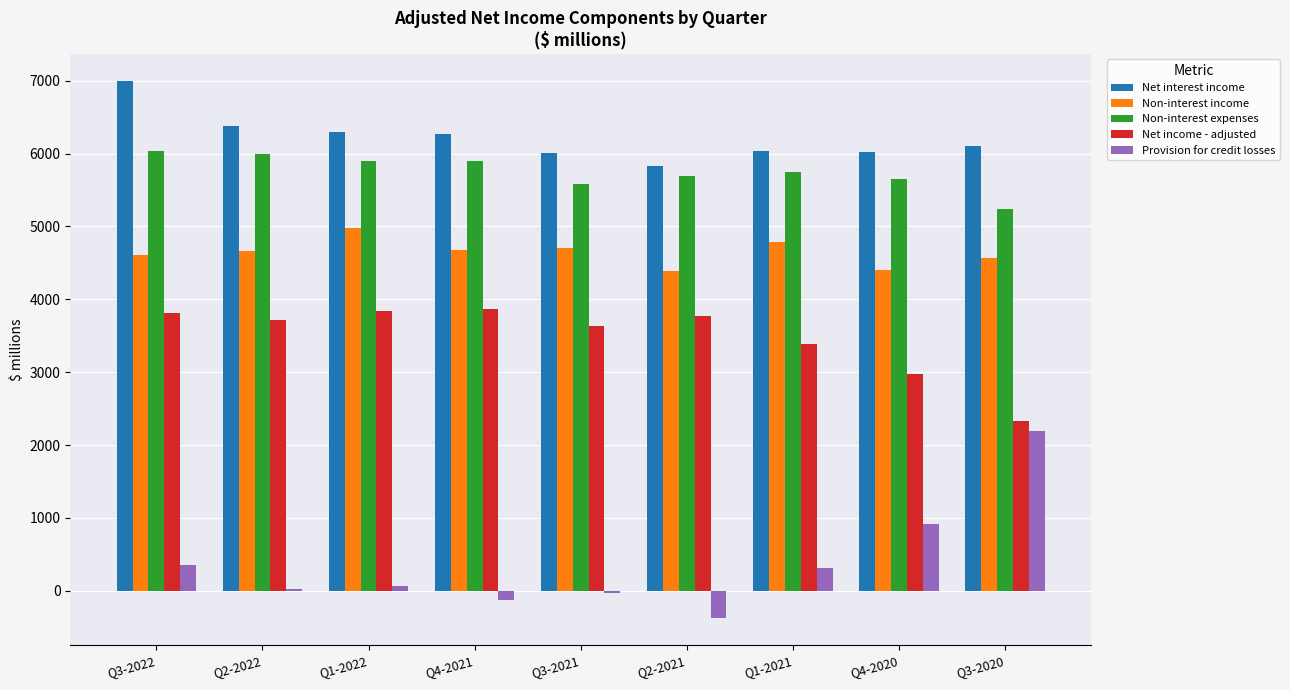

What is the lowest value of the Non-interest expenses series?

5244